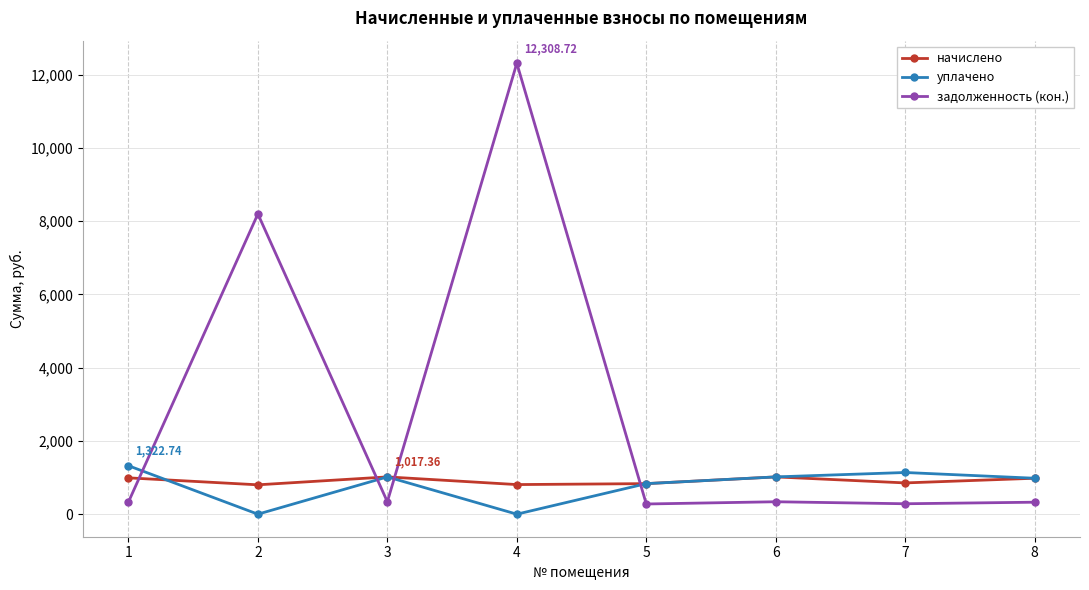

Count the number of categories in the chart.

8